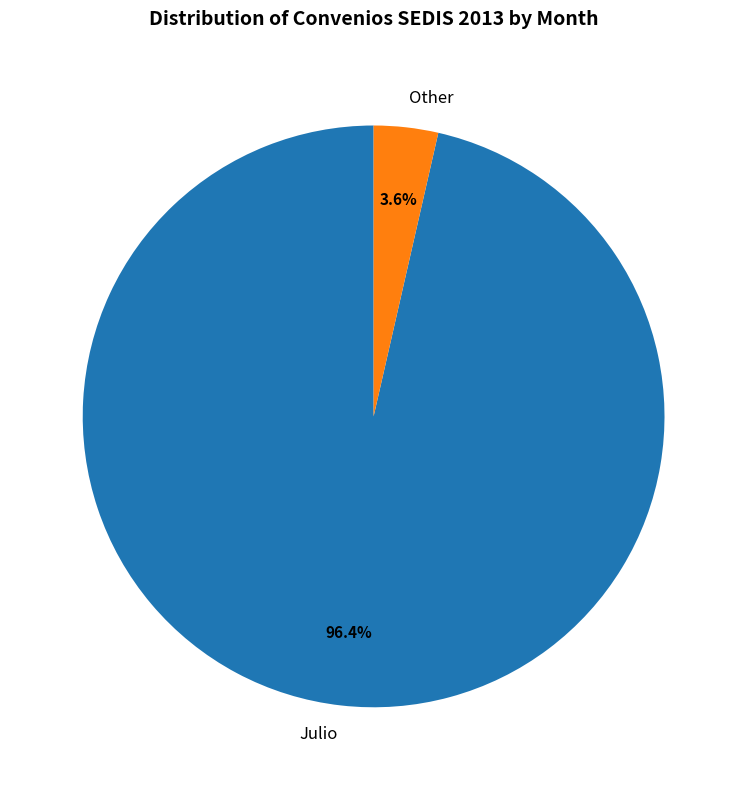

To the nearest percent, what percentage of the pie is Julio?

96%